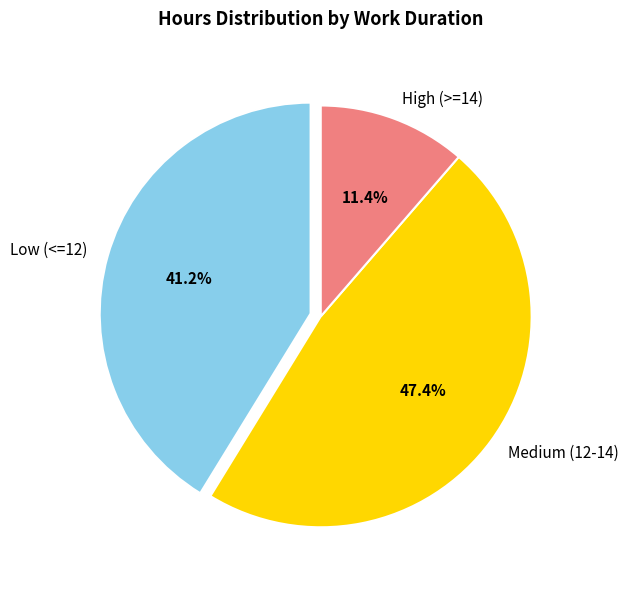

Which category has the smallest portion of the pie?

High (>=14)